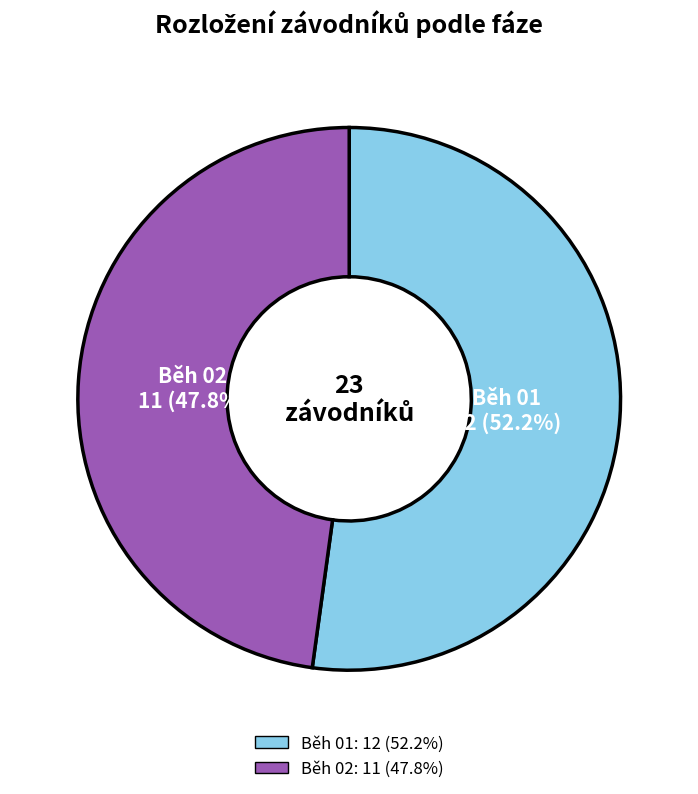

What portion of the pie excludes Běh 01?

47.8%